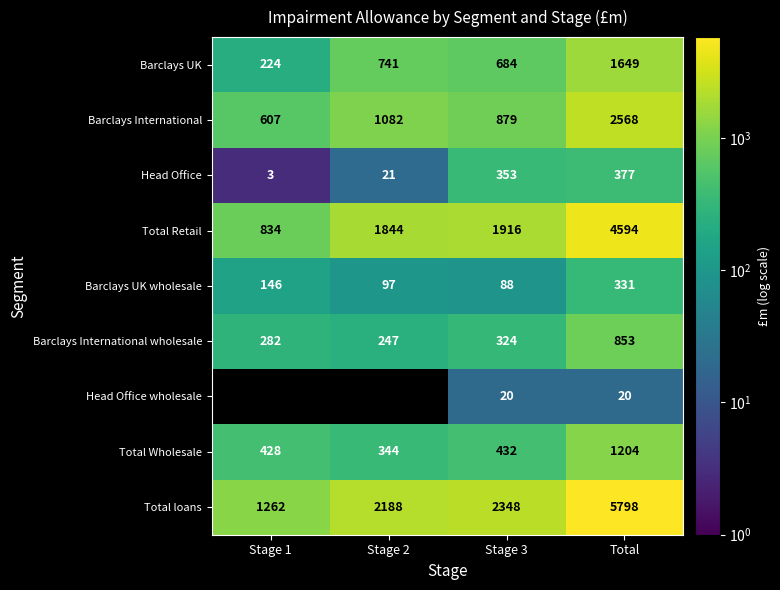

What is the average value of the Barclays International series?

1284